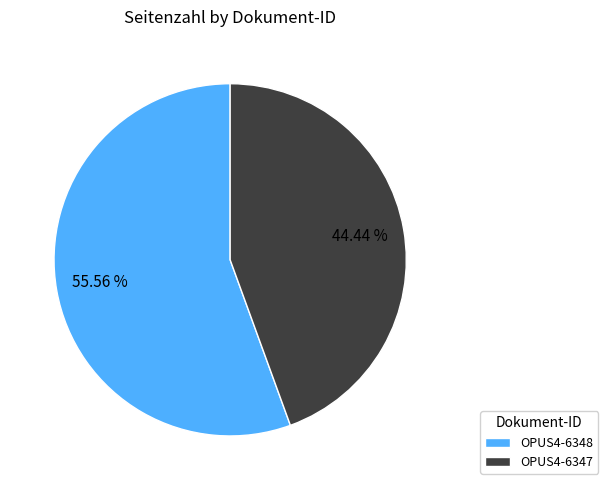

How many segments does this pie chart have?

2